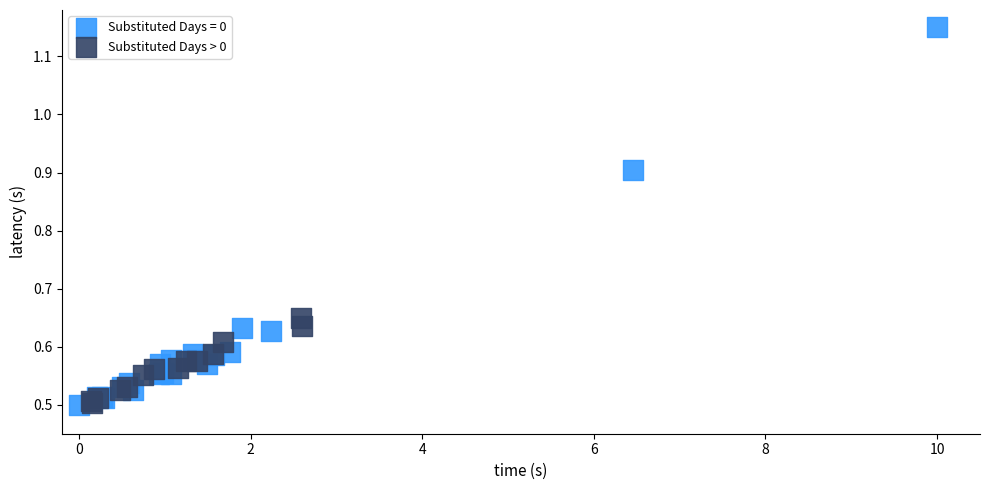

Which series has the widest spread of Y values?

Substituted Days = 0